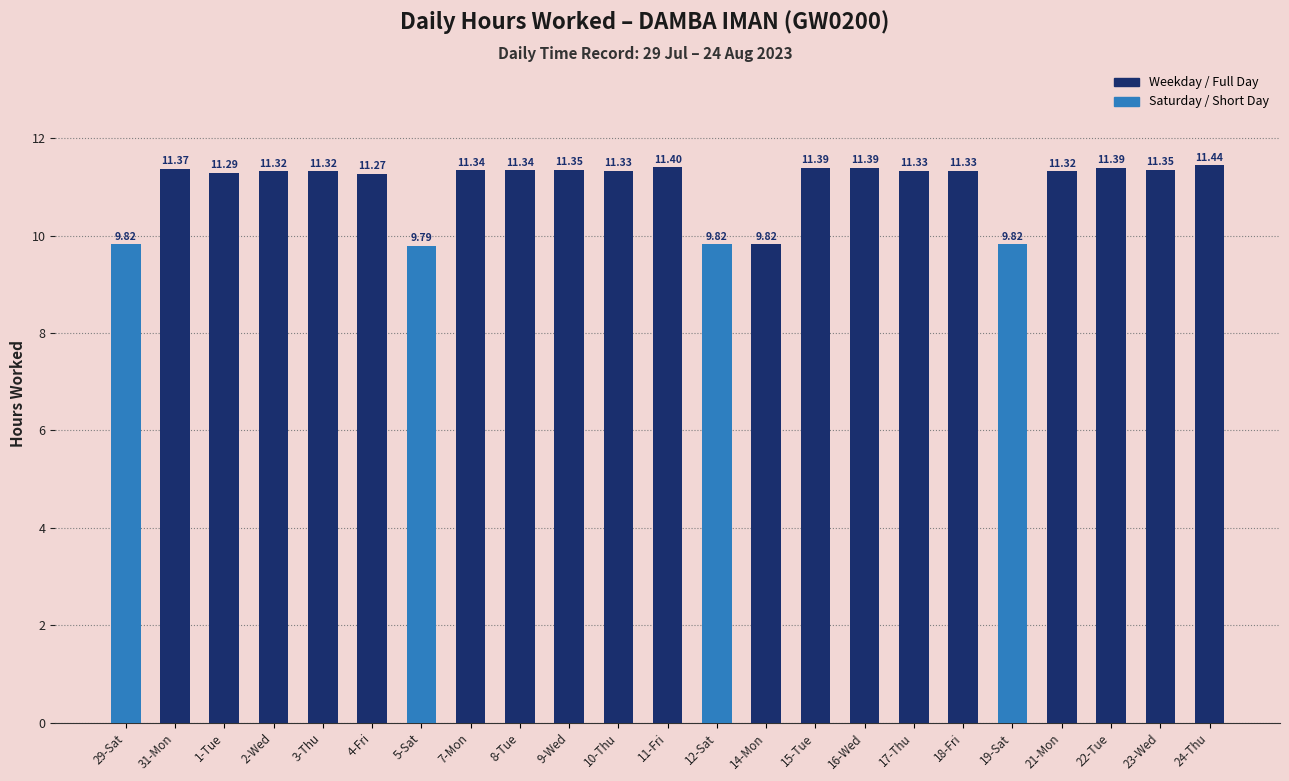

Which label corresponds to the smallest value in the chart?

5-Sat